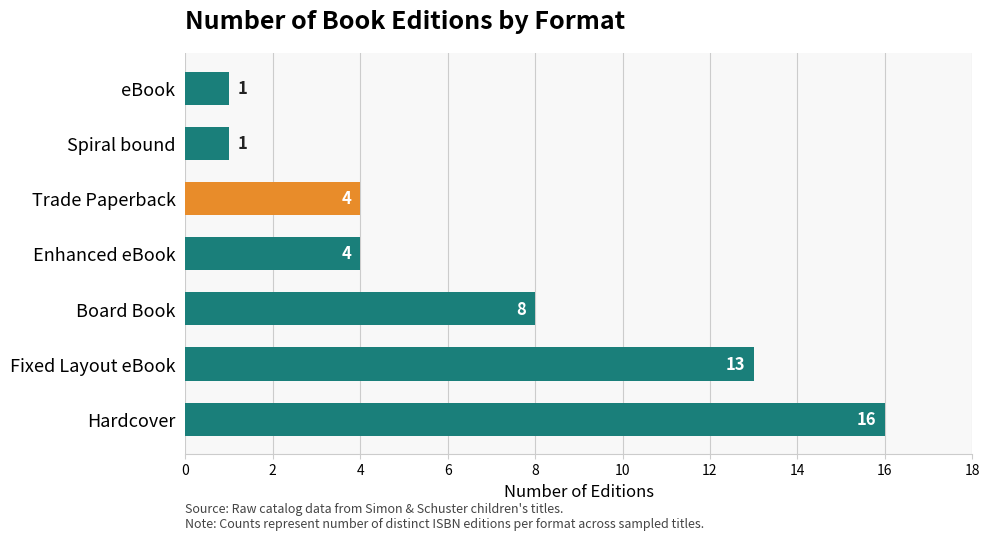

Is it true that the value at Board Book is 8?

True